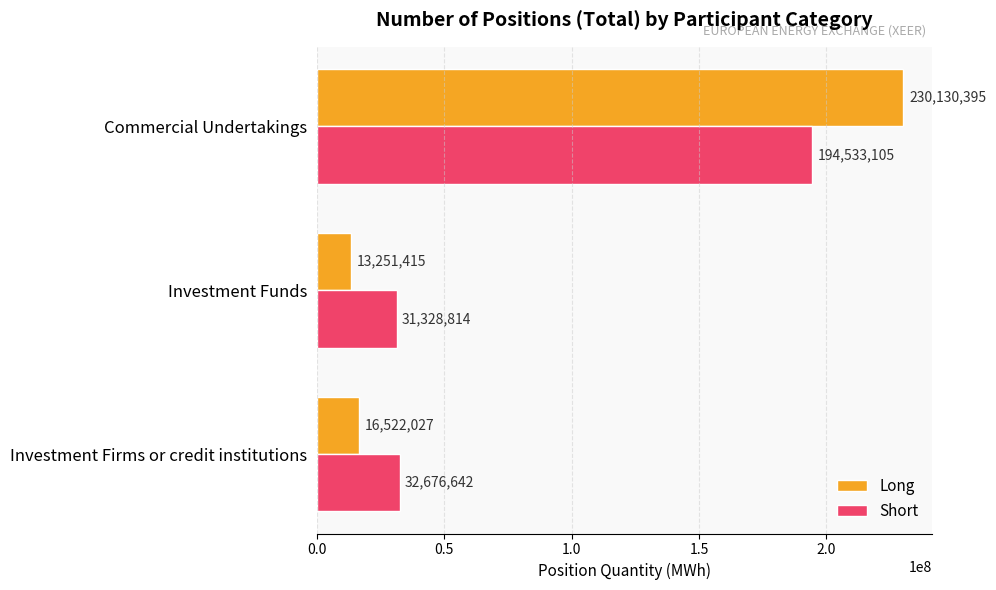

What is the minimum value shown in the chart?

13251415.0